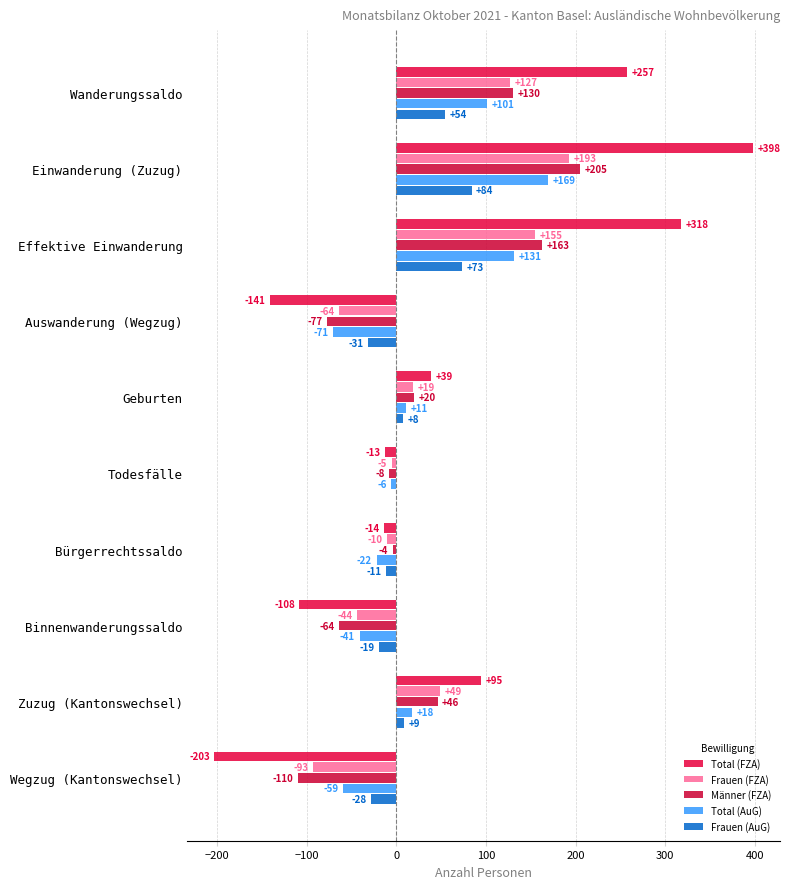

Which series has the largest range (max minus min)?

Total (FZA)